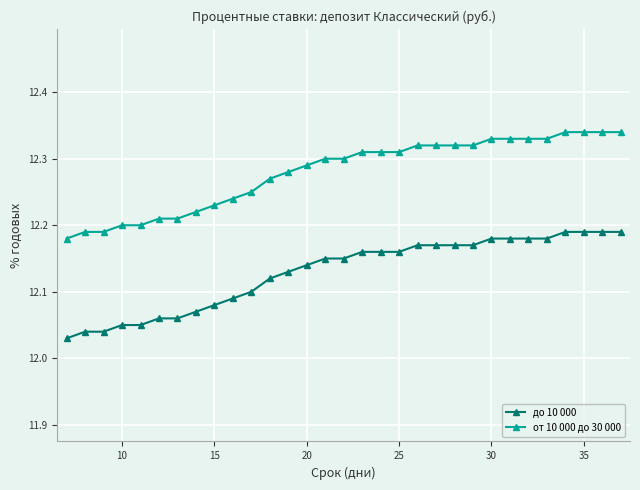

Rank the series by their maximum value, from lowest to highest.

до 10 000, от 10 000 до 30 000